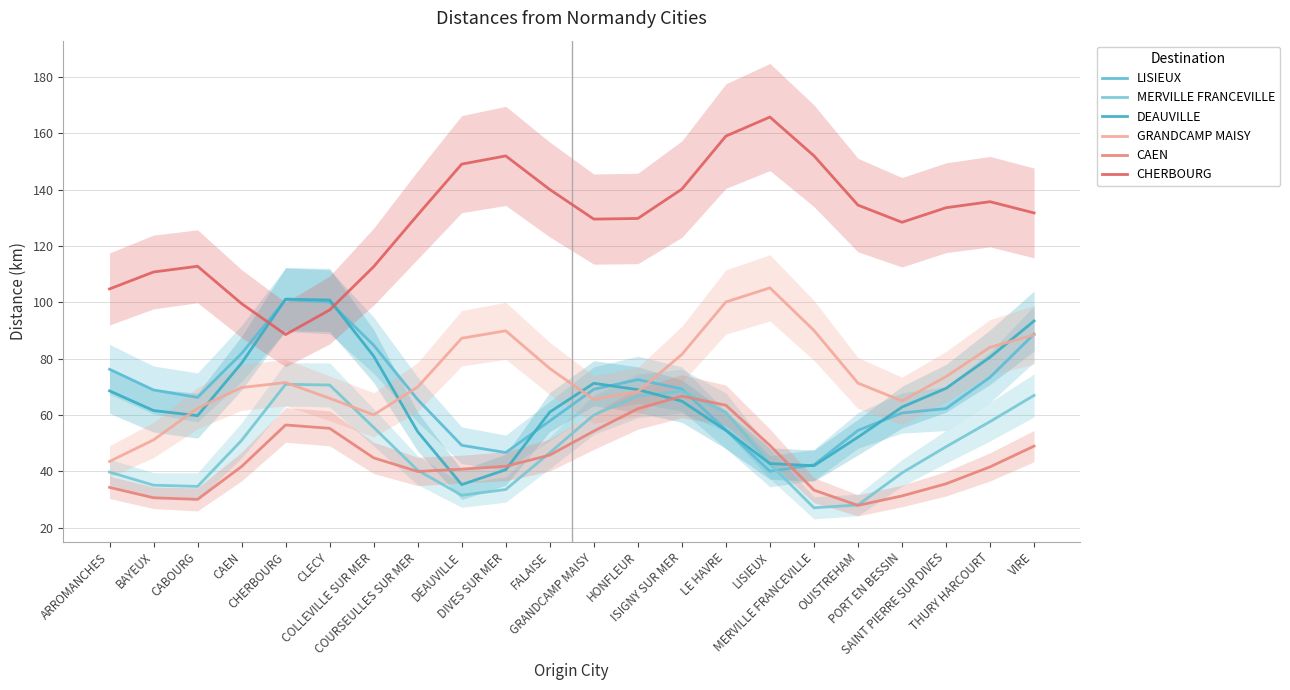

At which label does MERVILLE FRANCEVILLE reach its minimum?

MERVILLE FRANCEVILLE